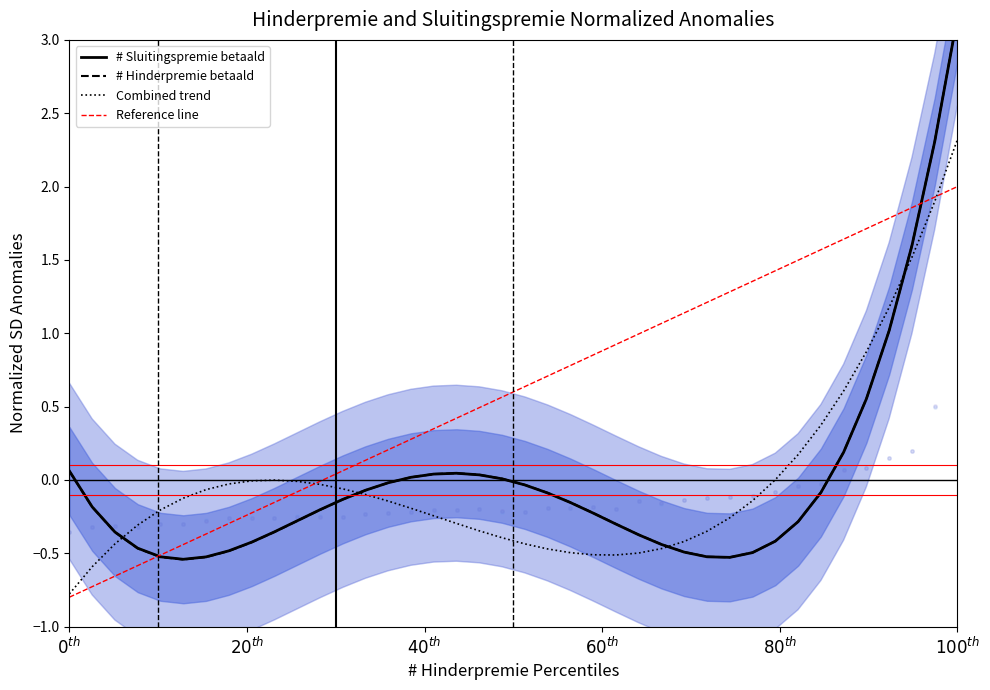

What are all the series names shown in the legend?

# Sluitingspremie betaald, # Hinderpremie betaald, Combined trend, Reference line